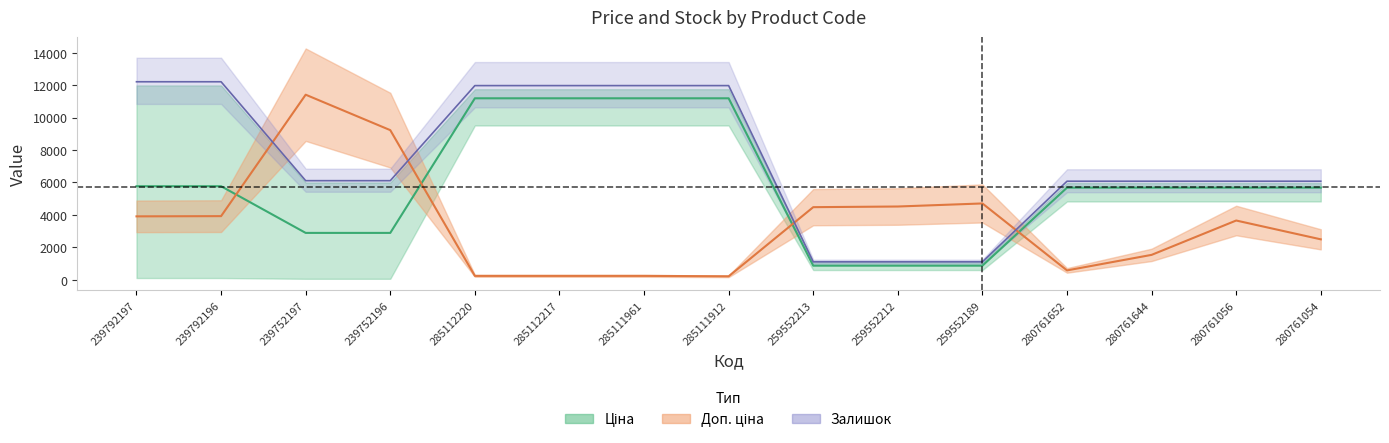

Where do Доп. ціна and Залишок first cross each other?

239792196 and 239752197